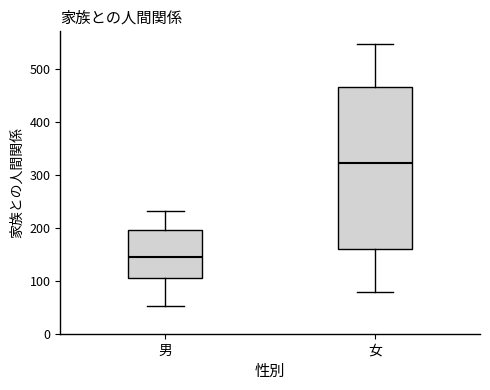

Reading left to right, read every box against the y-axis: the position of its median line, the range the box covers, and the ends of its whiskers. The values are not printed on the chart, so give them approximately, as read against the axis.

男: median 150, box 110 to 200, whiskers 50 to 230
女: median 320, box 160 to 470, whiskers 80 to 550